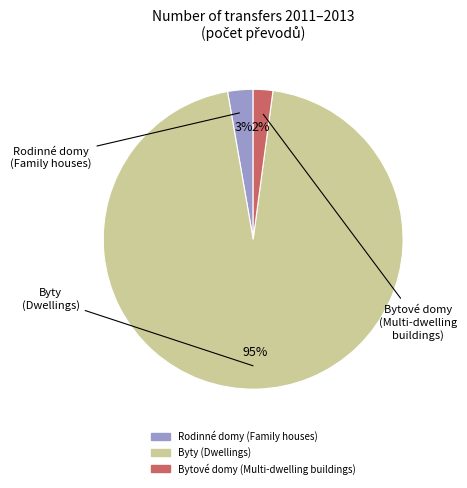

Rank the categories by value from lowest to highest.

Bytové domy (Multi-dwelling buildings), Rodinné domy (Family houses), Byty (Dwellings)